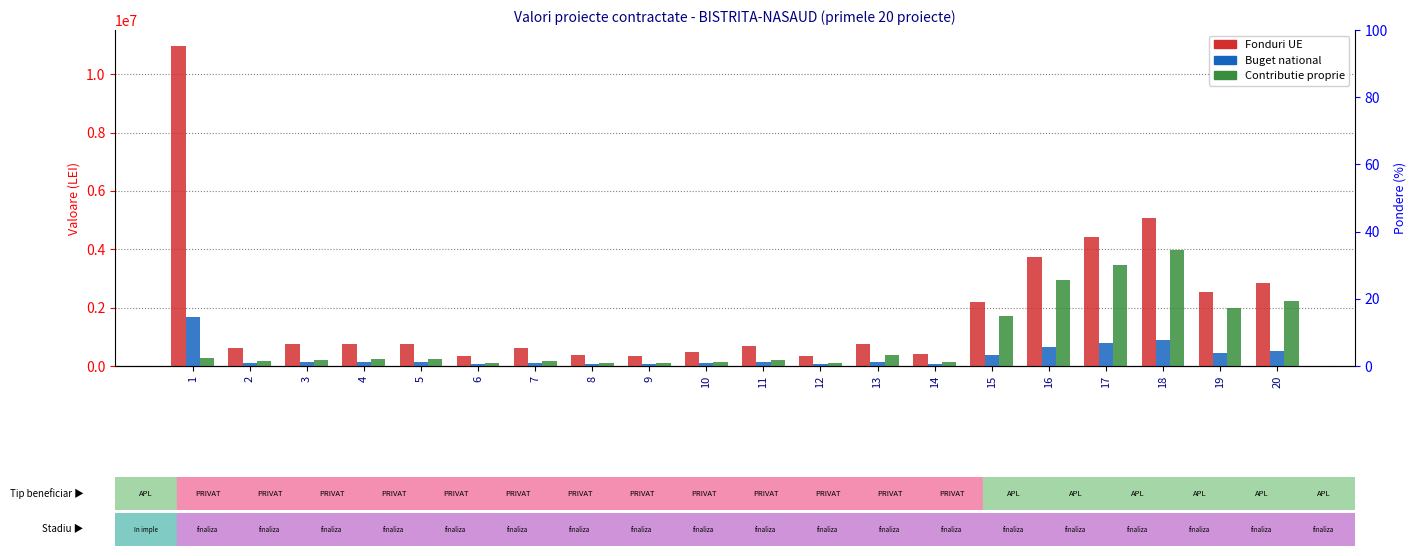

At 7, list the series in order from largest to smallest.

Fonduri UE, Contributie proprie, Buget national